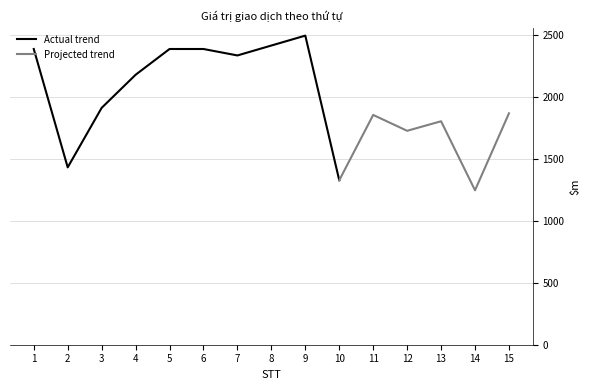

Rank the categories by value from lowest to highest.

14, 10, 2, 12, 13, 11, 15, 3, 4, 7, 1, 5, 6, 8, 9